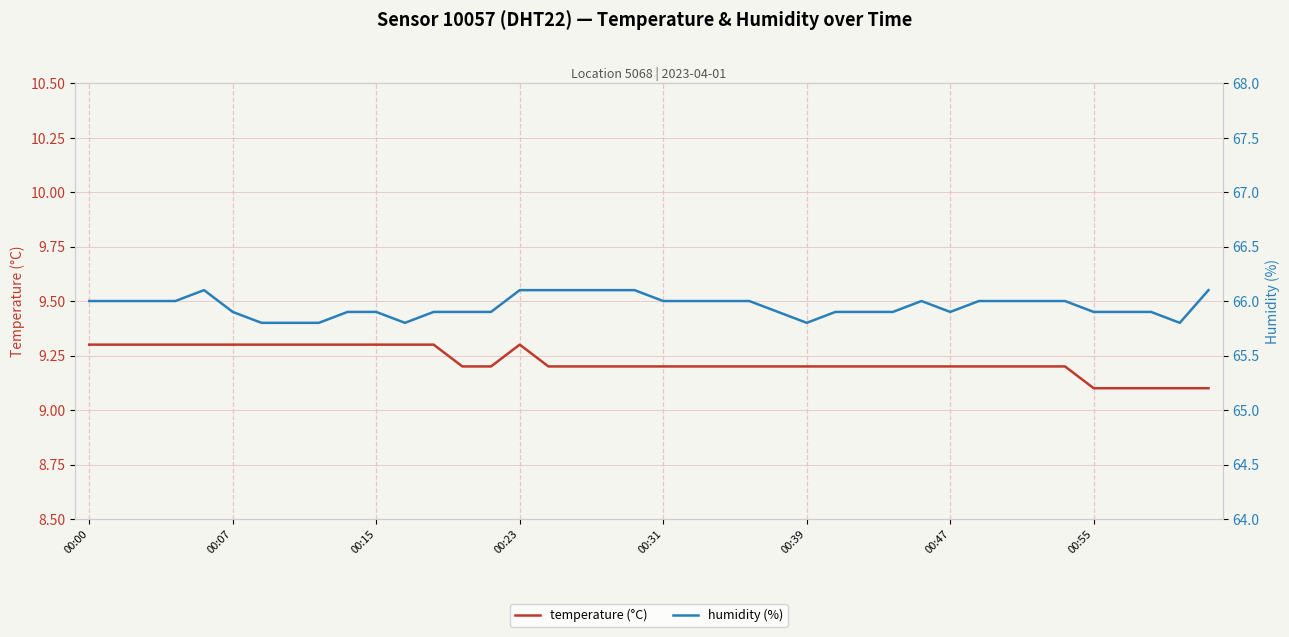

How many interior local peaks does the humidity (%) series have?

2